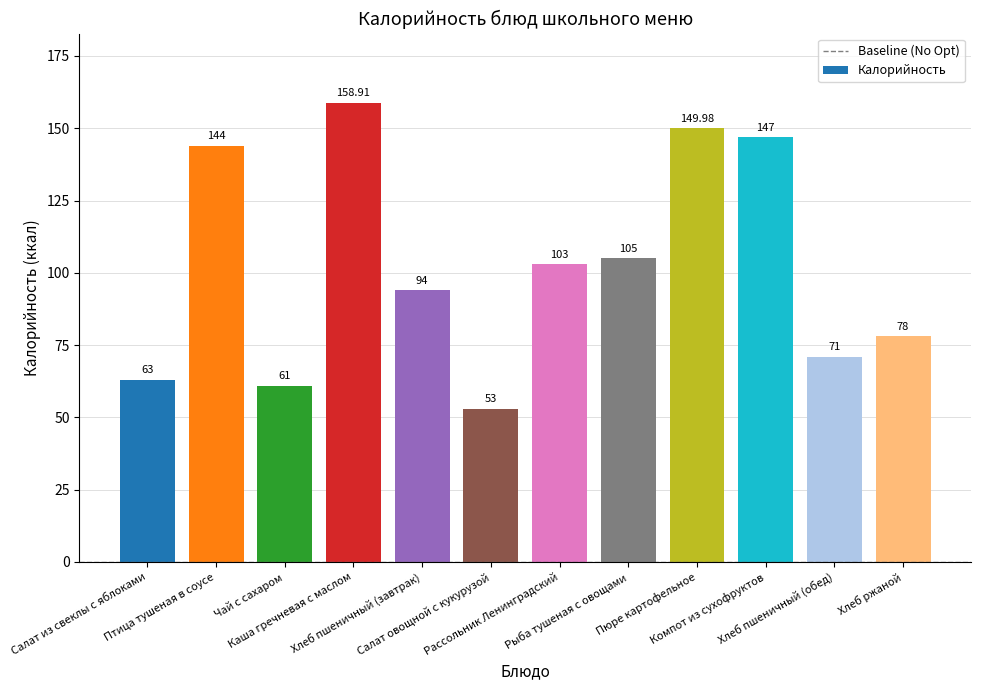

What is the sum of all values?

1227.9